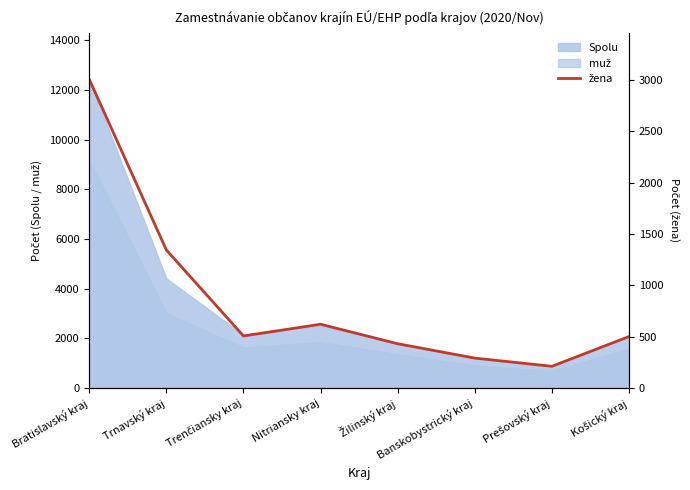

Rank the categories by value from lowest to highest.

Prešovský kraj, Banskobystrický kraj, Žilinský kraj, Košický kraj, Trenčiansky kraj, Nitriansky kraj, Trnavský kraj, Bratislavský kraj